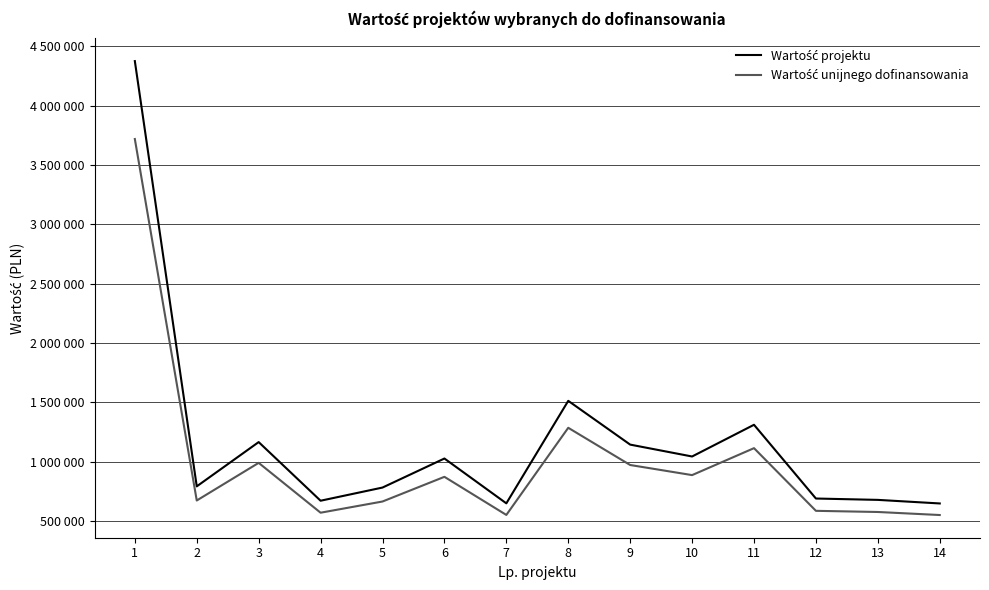

What is the difference between the Wartość projektu values at 1 and 11?

3062605